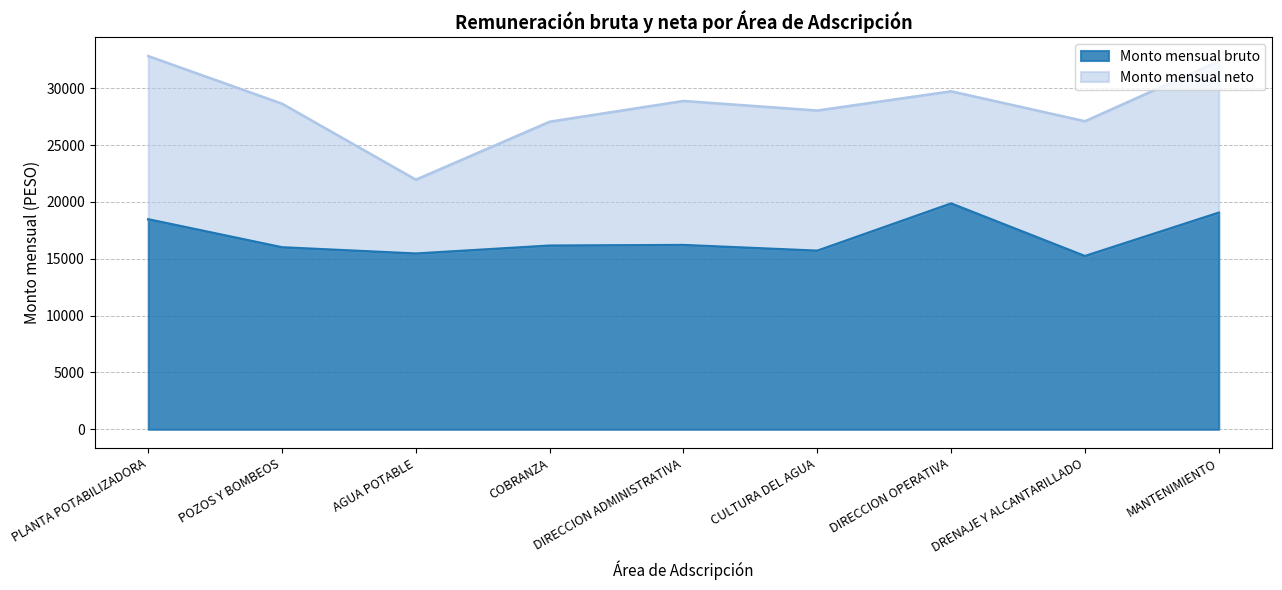

The value at MANTENIMIENTO is 32730.5. True or false?

False